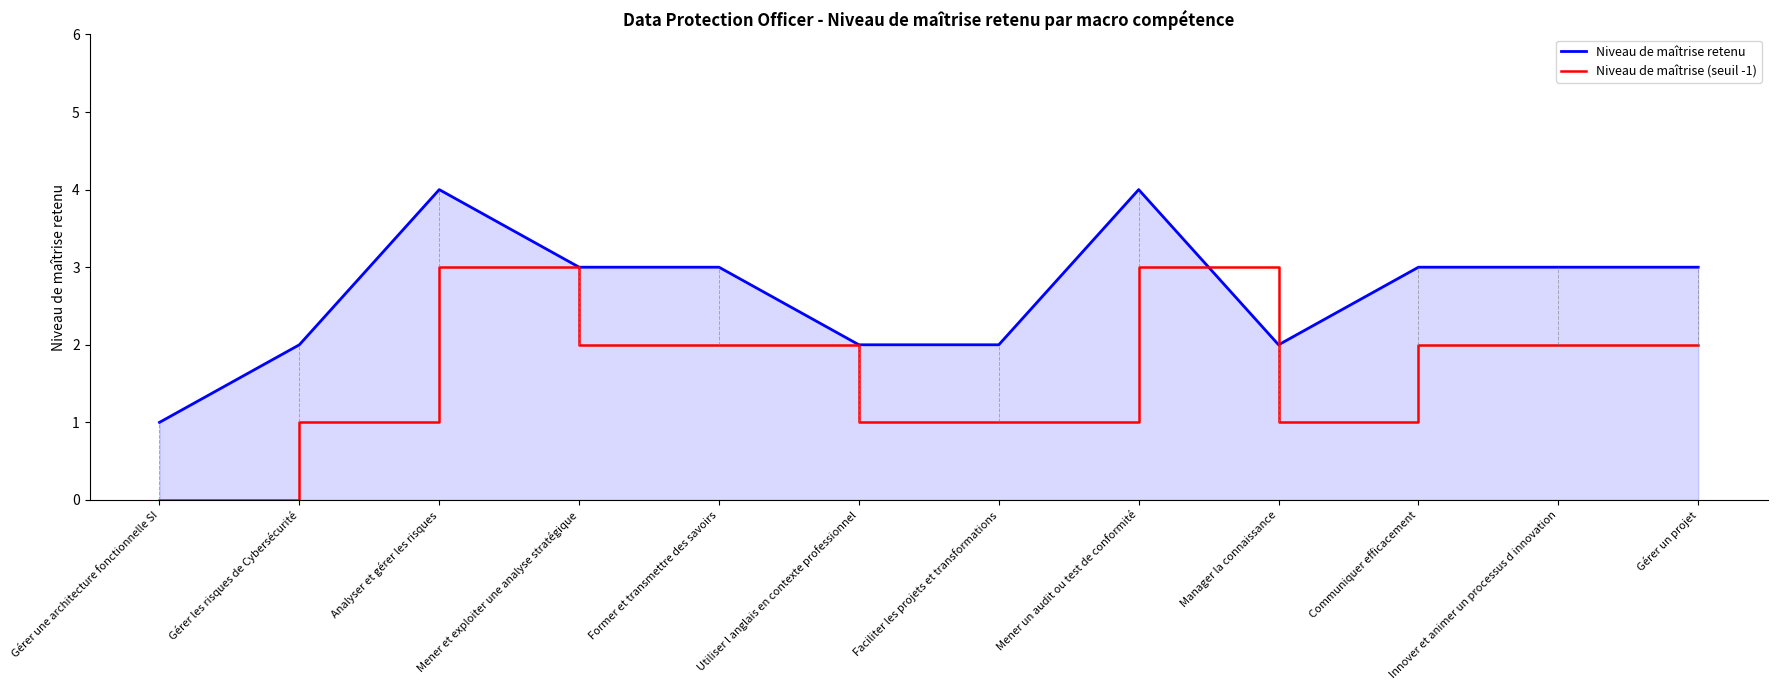

What is the highest value of the Niveau de maîtrise (seuil -1) series?

3